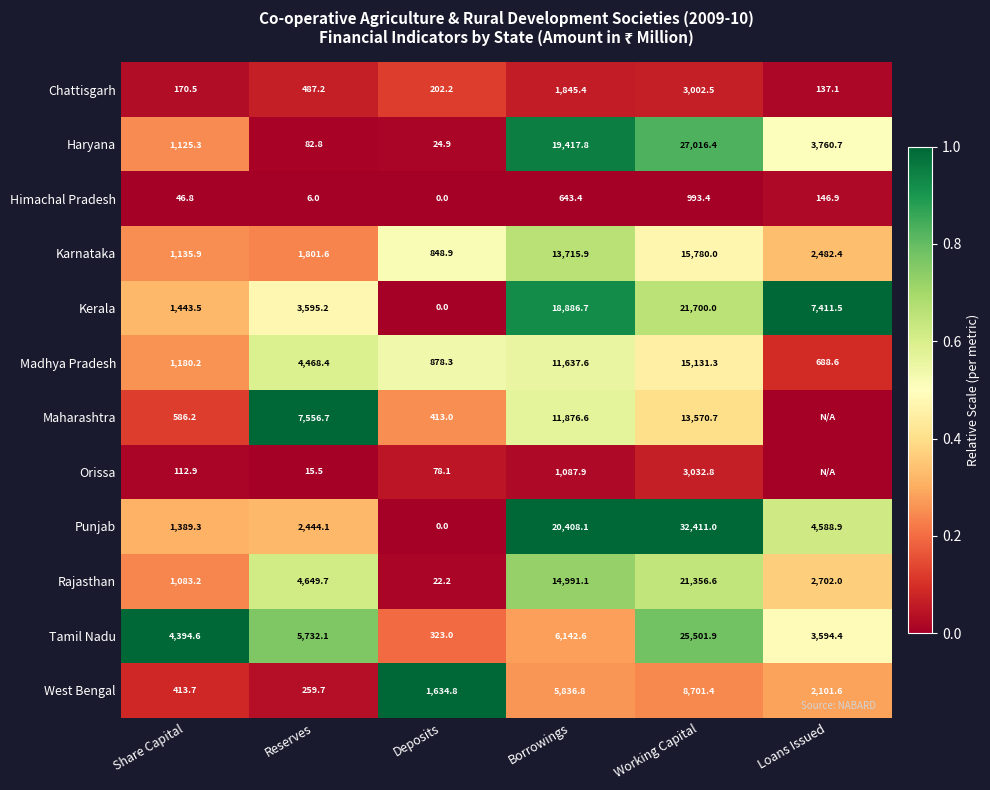

What is the difference between the highest and lowest values at Share Capital?

4347.8